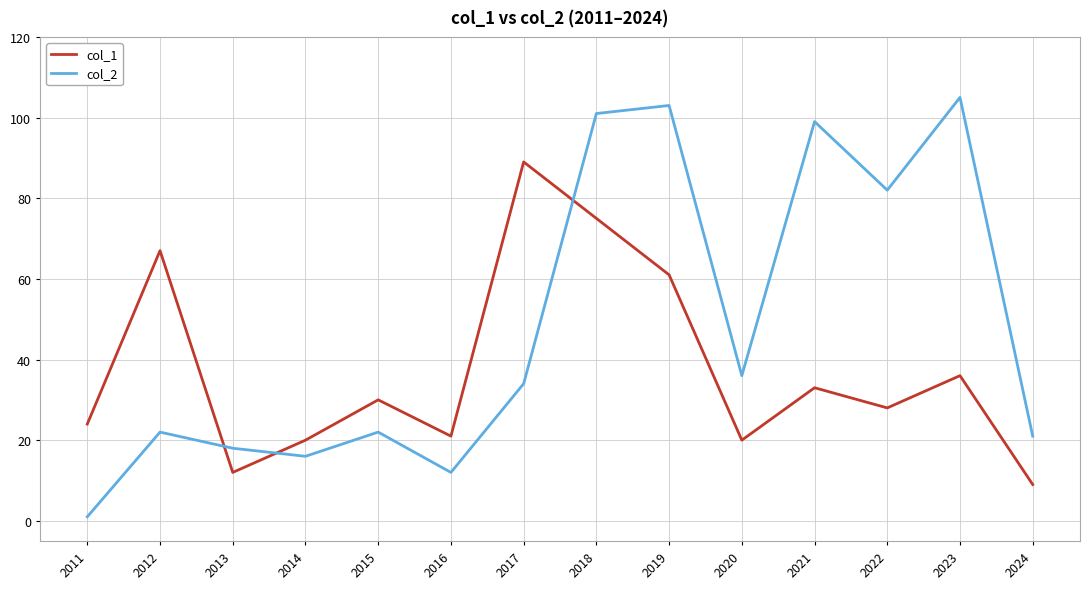

The value of col_2 at 2014 is 25. True or false?

False